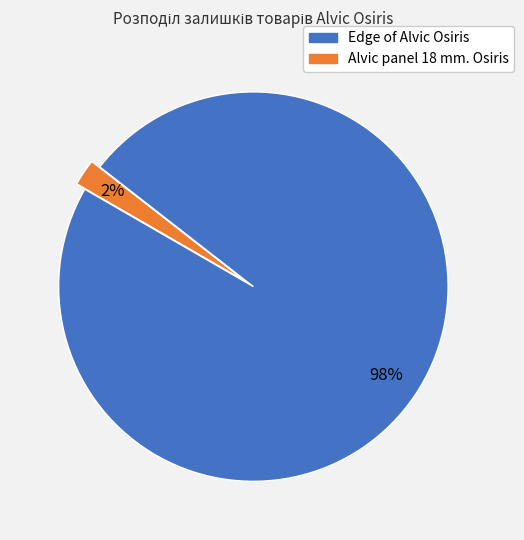

Does any single category account for the majority?

Yes